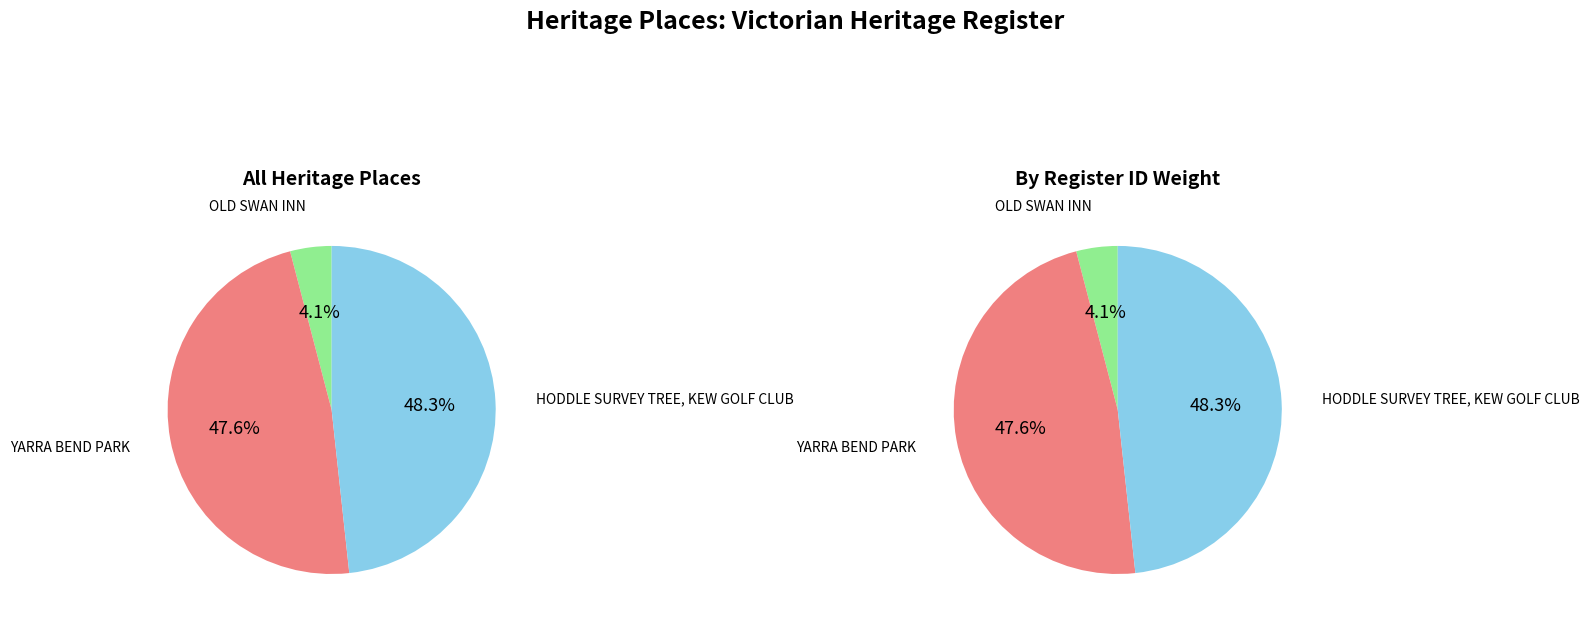

To the nearest percent, what is the difference between the HODDLE SURVEY TREE, KEW GOLF CLUB and YARRA BEND PARK slice percentages?

1%